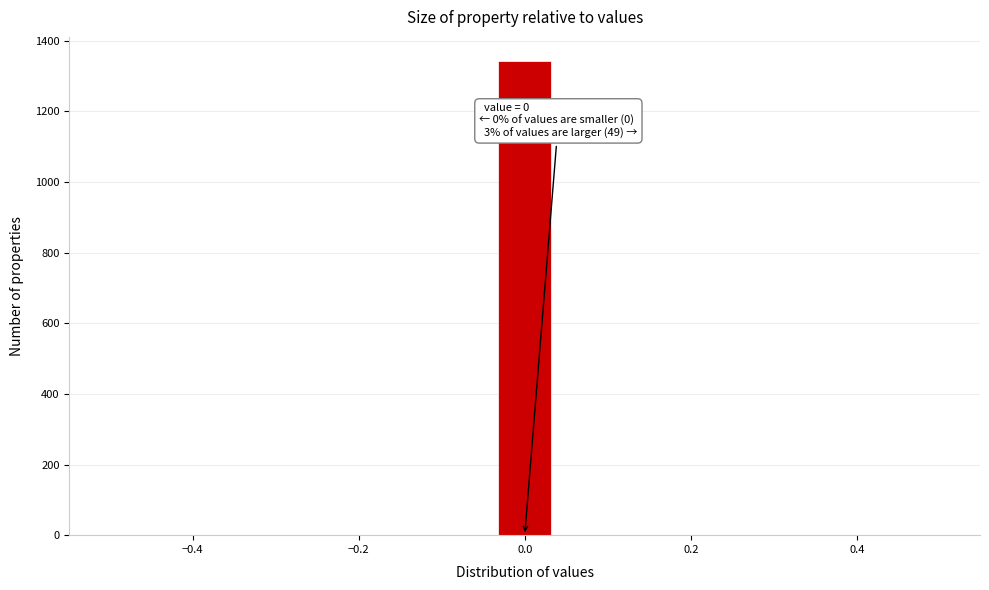

Read against the x-axis, roughly where is the centre of the tallest bar?

0.00